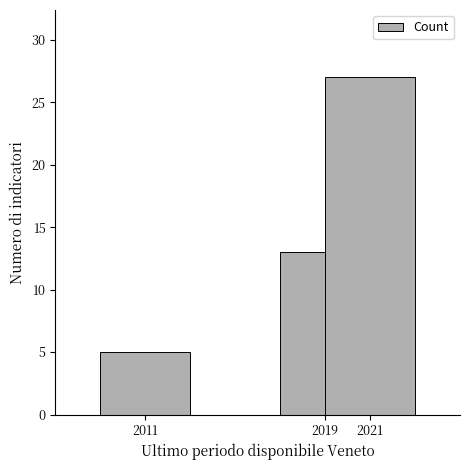

What is the average value?

15